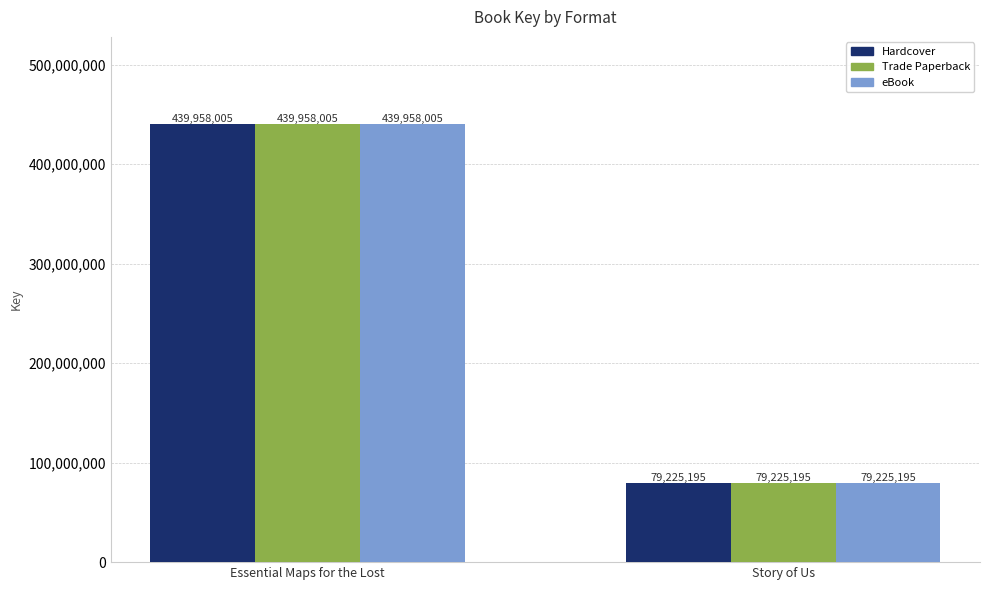

Reading left to right, what are all the values shown in this chart?

Hardcover: Essential Maps for the Lost=439958005	Story of Us=79225195
Trade Paperback: Essential Maps for the Lost=439958005	Story of Us=79225195
eBook: Essential Maps for the Lost=439958005	Story of Us=79225195